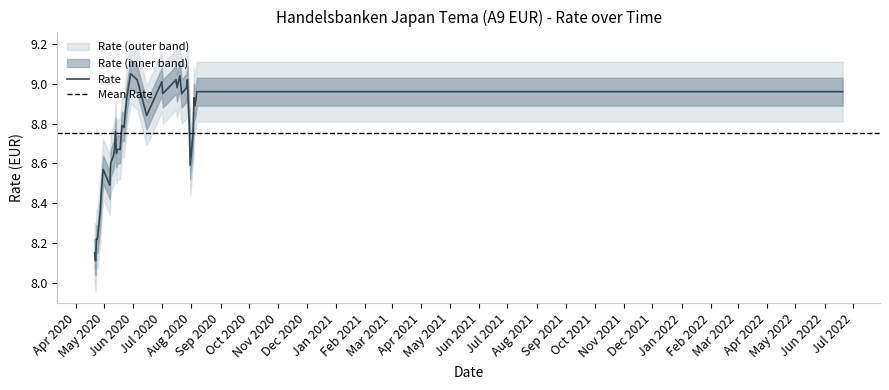

The chart shows a value of 2.5 at 14.05.2020. True or false?

False